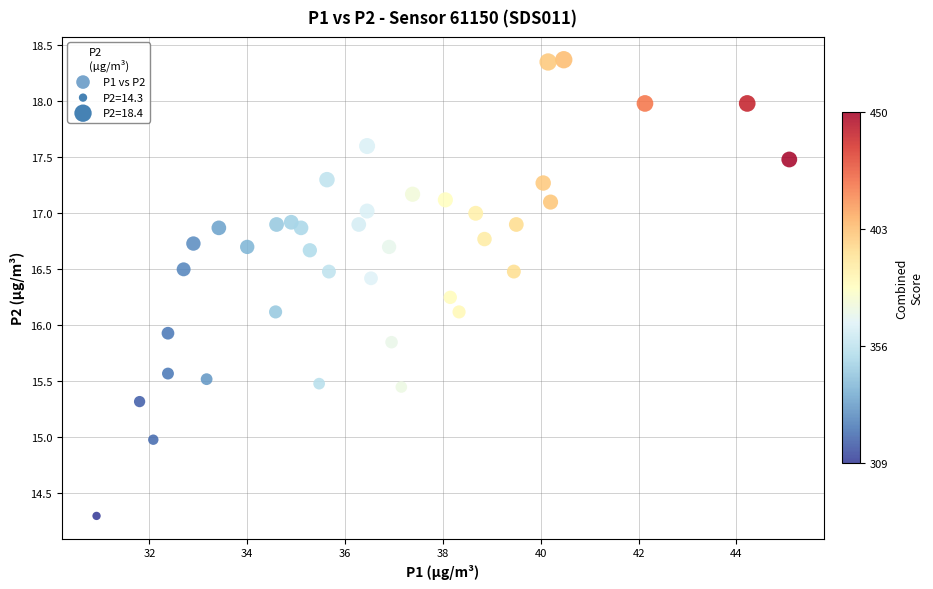

What Y value in the scatter plot is closest to 16?

15.9